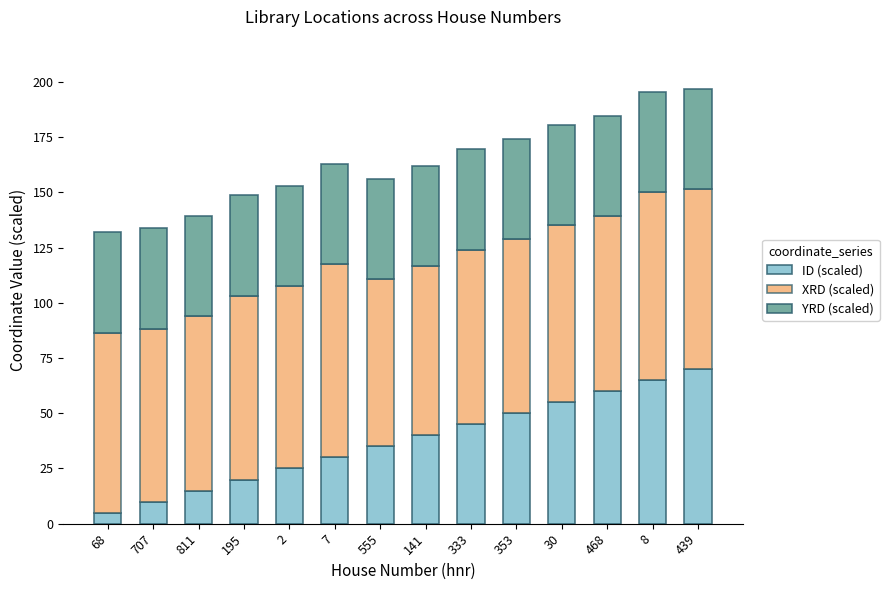

What is the total value across all series at 707?

133.8